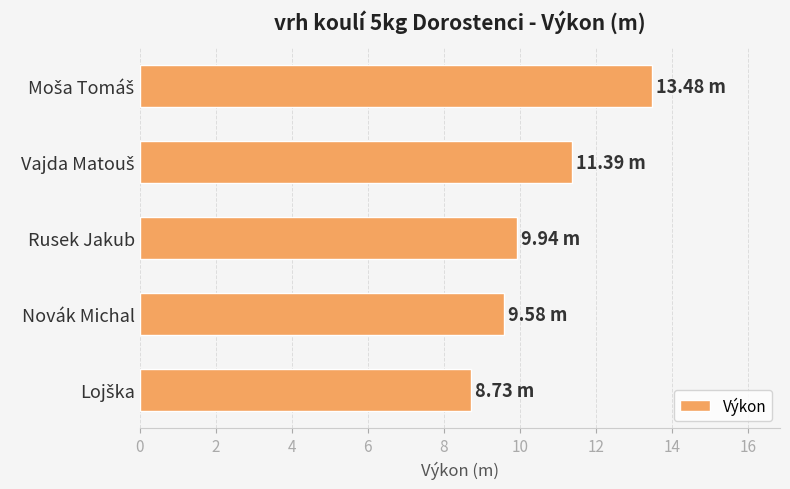

What is the label of the 3rd bar from the bottom?

Rusek Jakub